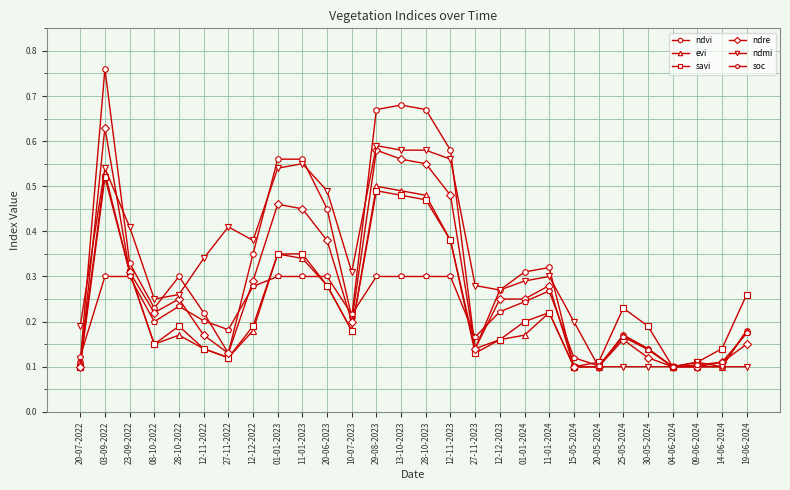

The ndvi series shows 0.4 at 28-10-2023. True or false?

False